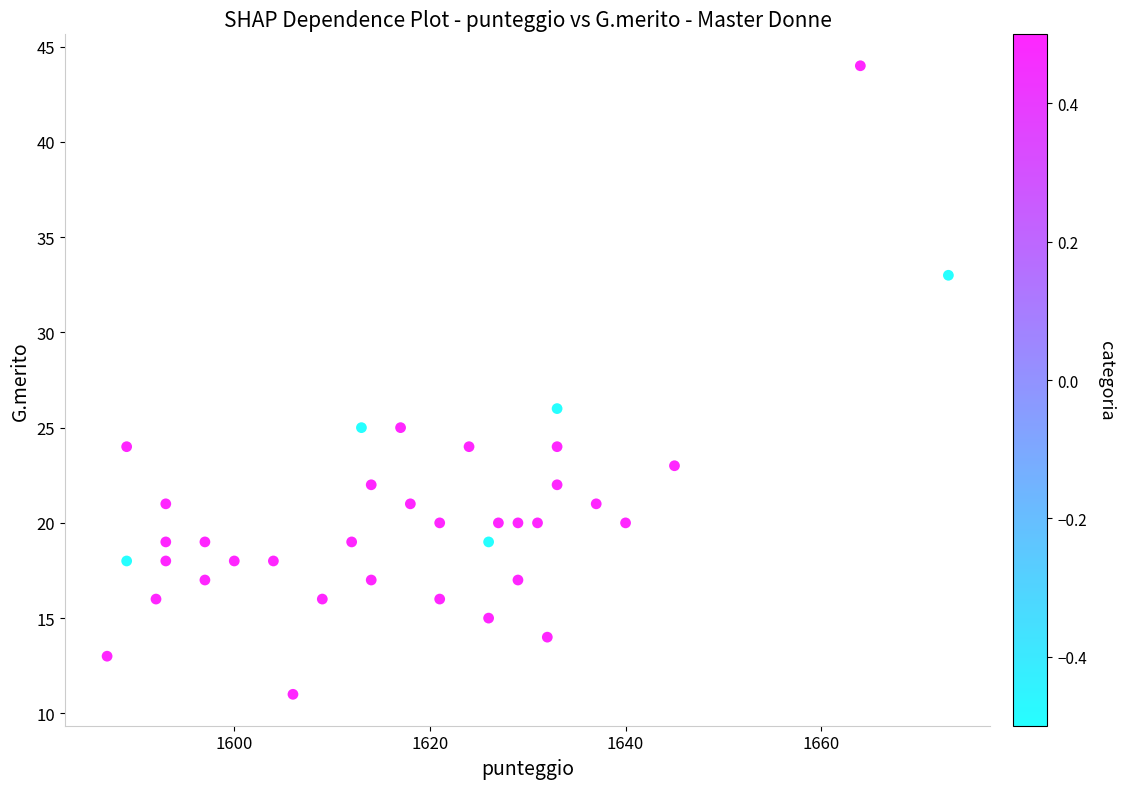

What Y value in the scatter plot is closest to 27?

26